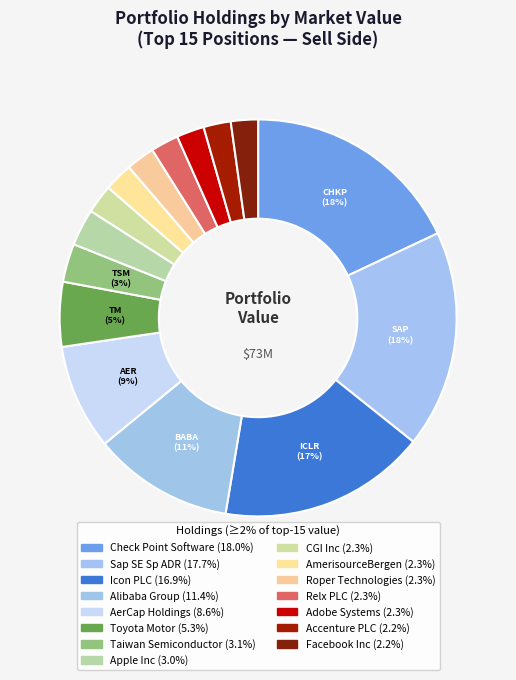

Count the number of slices in the pie.

15